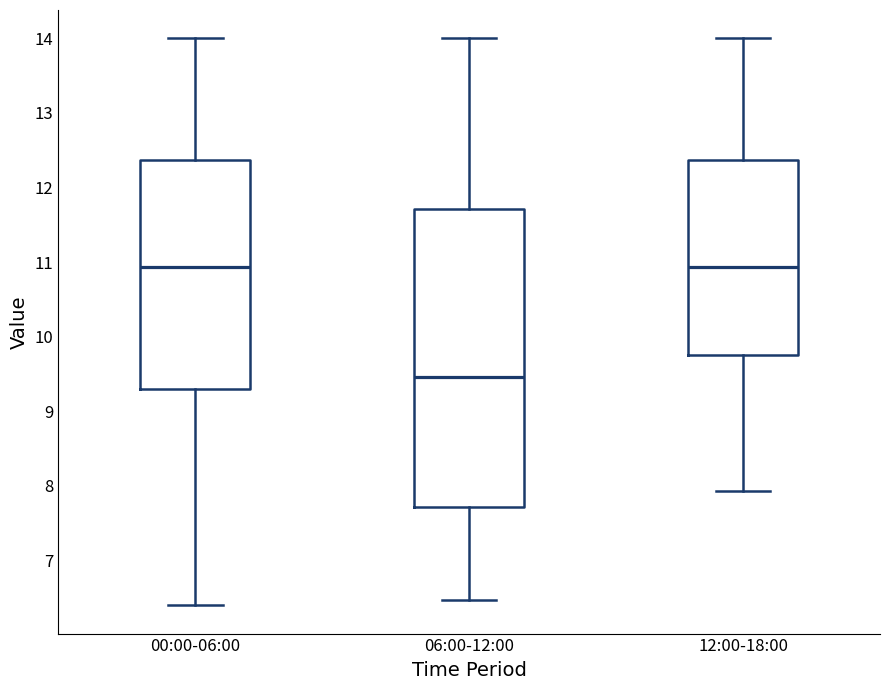

Which box is the tallest, from its lower edge to its upper edge?

06:00-12:00